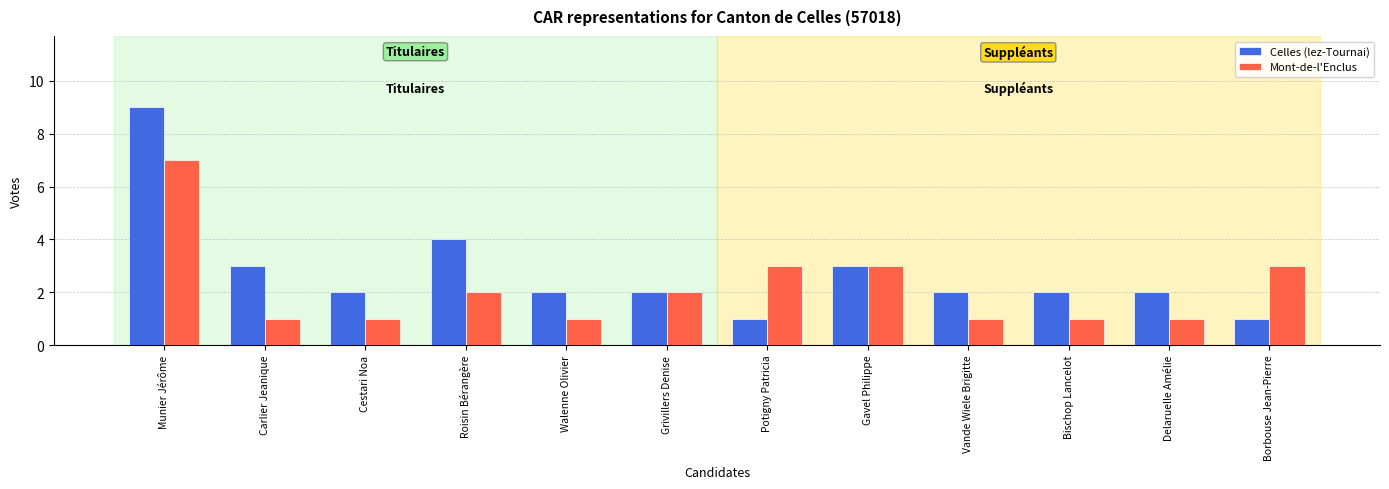

Read the Celles (lez-Tournai) value at Grivillers Denise.

2